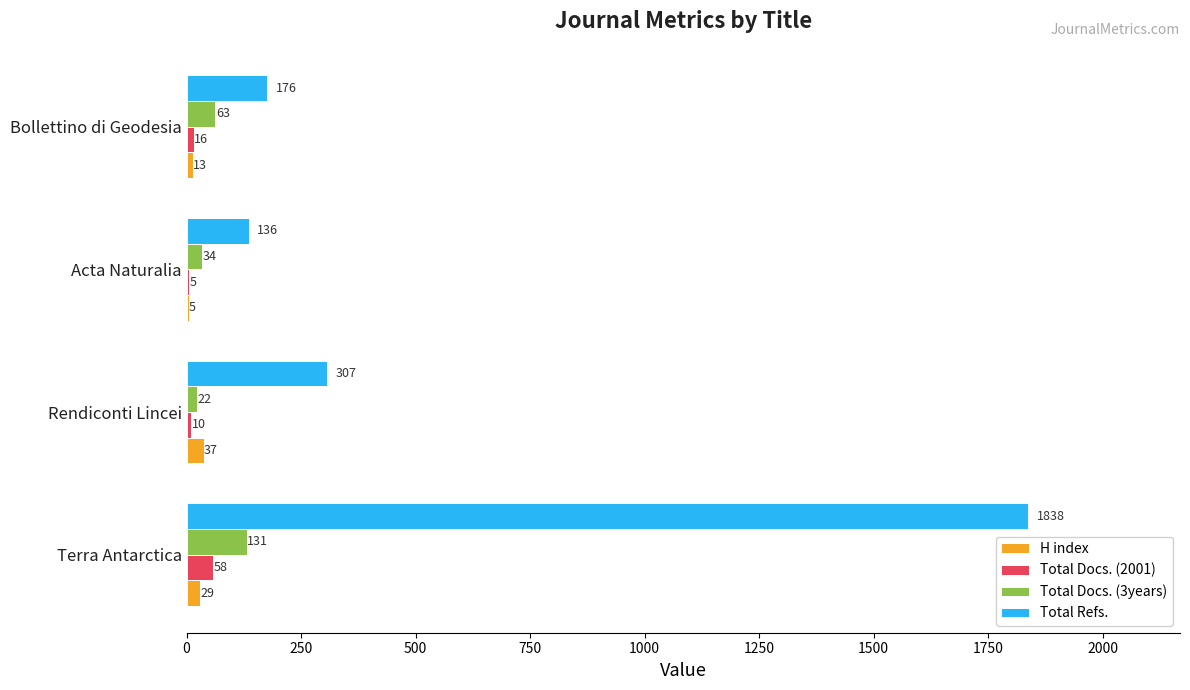

Which series changed the most between Rendiconti Lincei and Bollettino di Geodesia?

Total Refs.